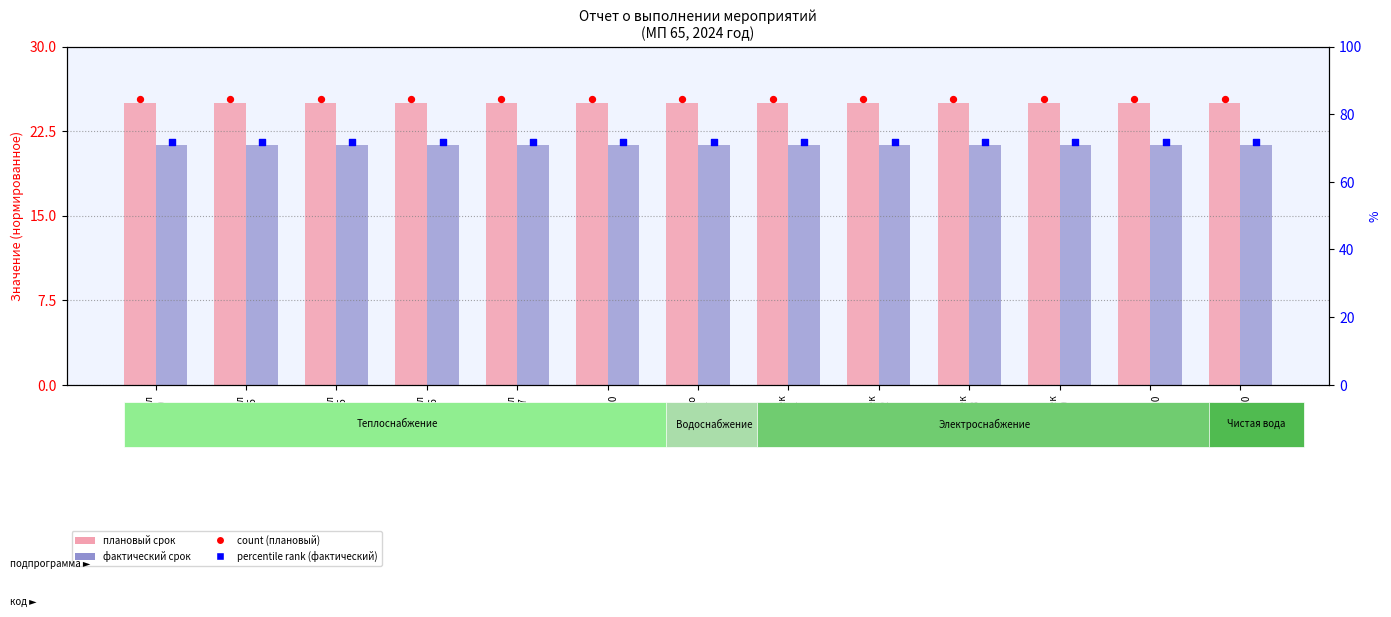

Which series has the widest spread of Y values?

Плановый срок (2024)